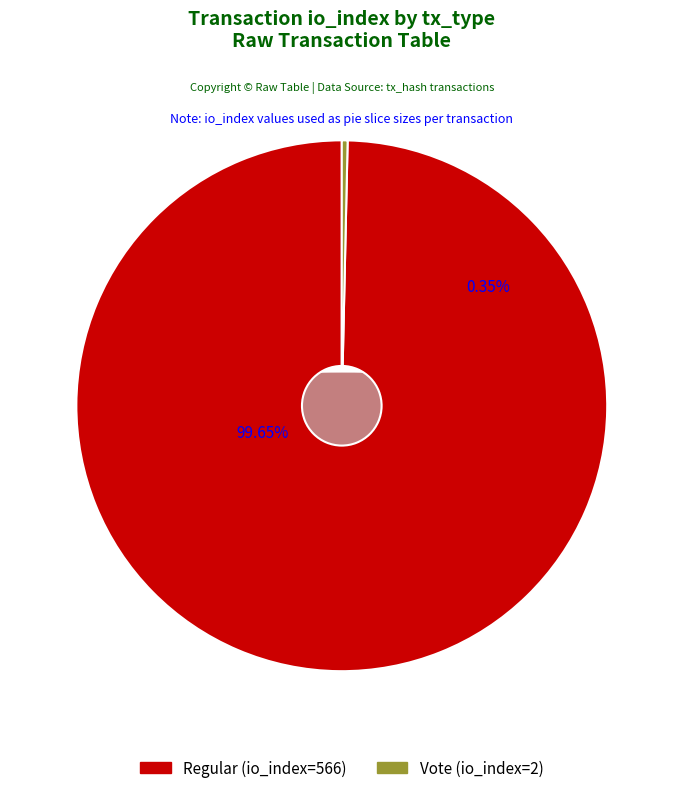

Rank the categories by value from highest to lowest.

Regular (io_index=566), Vote (io_index=2)